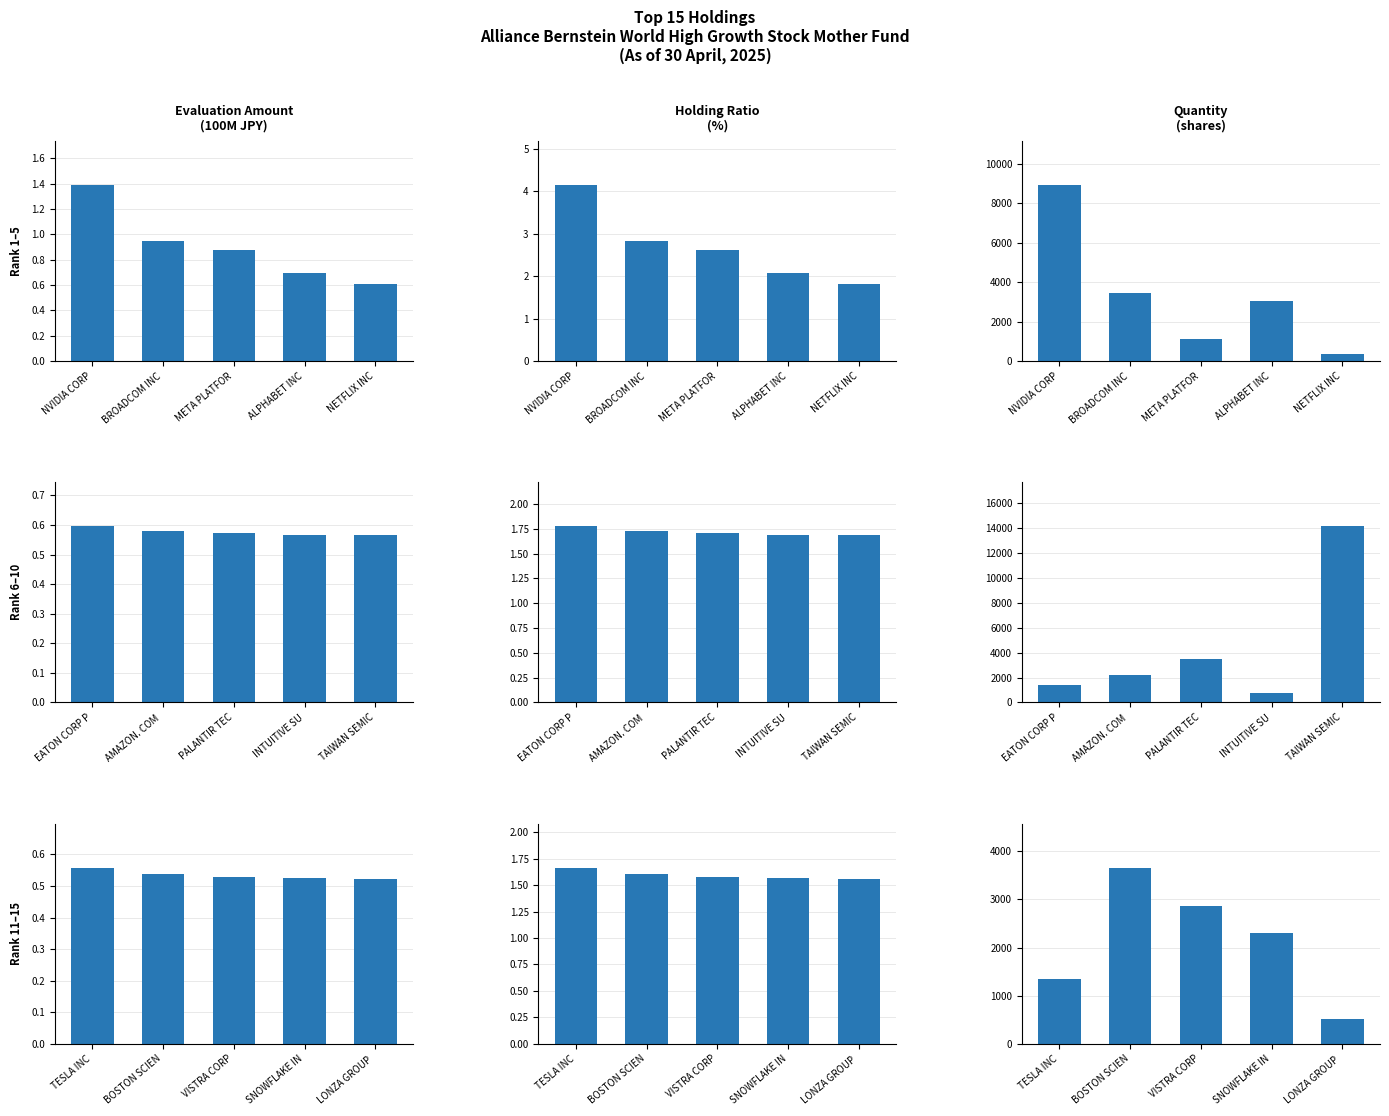

What is the sum of all Rank 1–5 values?

16936